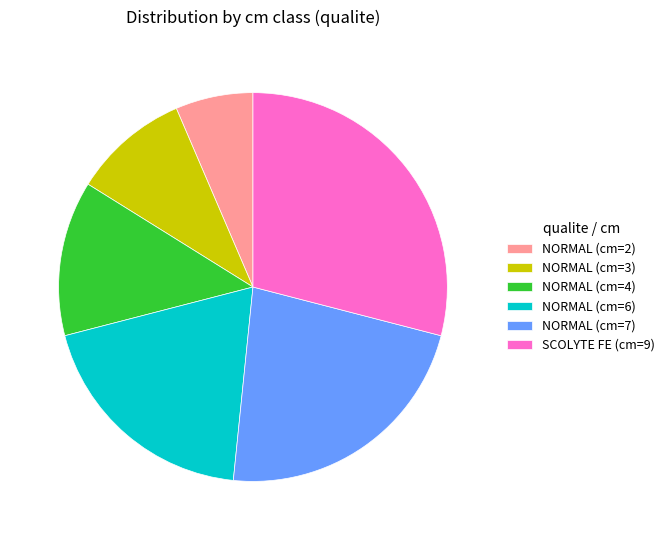

How many slices are in this pie chart?

6